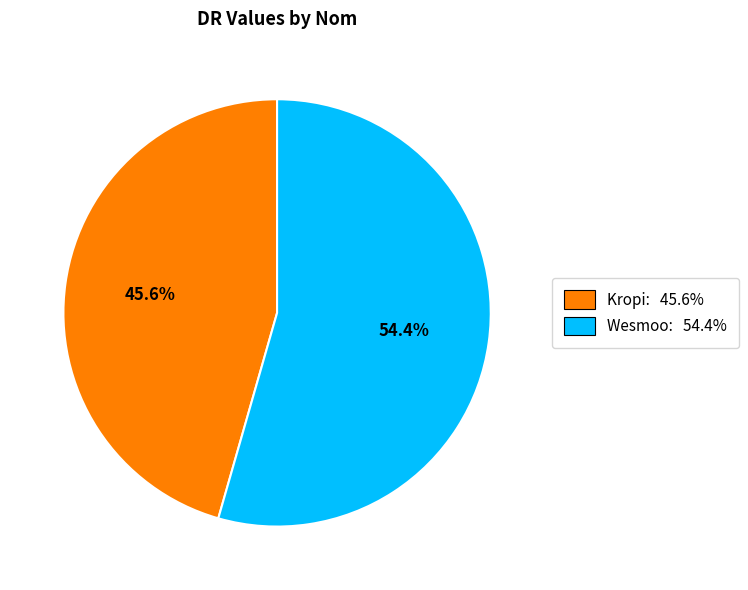

What portion of the pie excludes Wesmoo?

45.6%